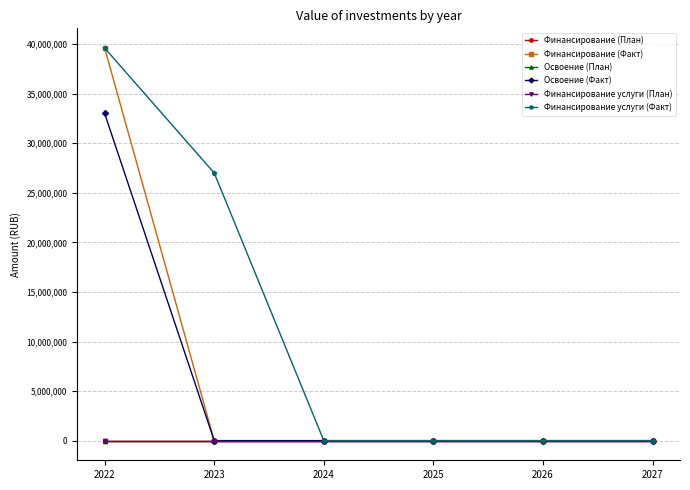

Does the chart have visible grid lines?

Yes